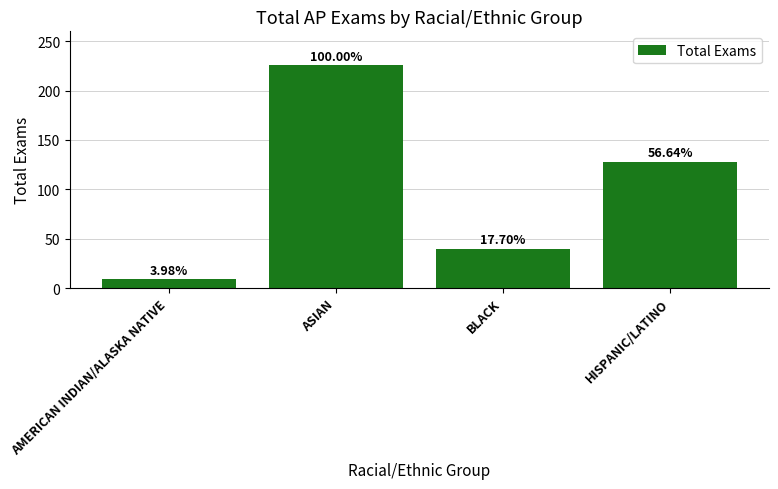

Count the values in the range 40 to 226.

3